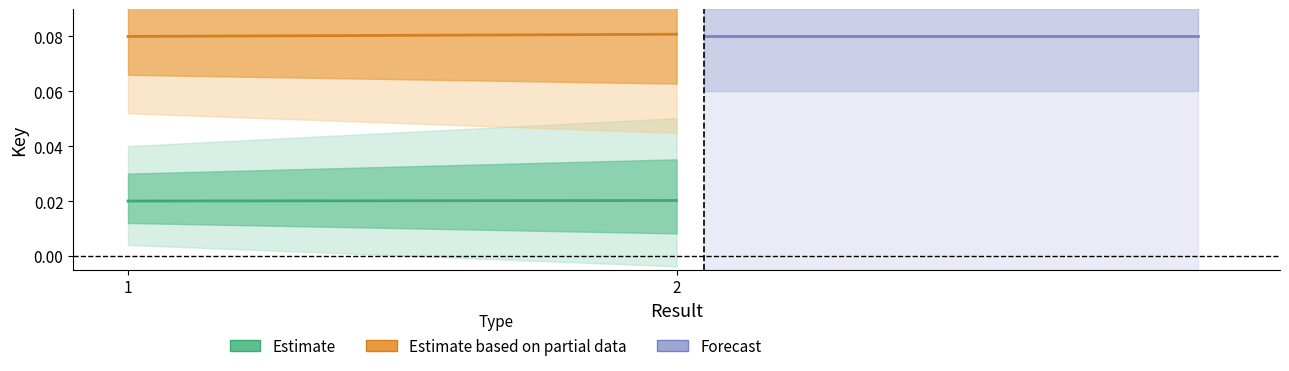

Which series has the widest spread of values?

Estimate based on partial data